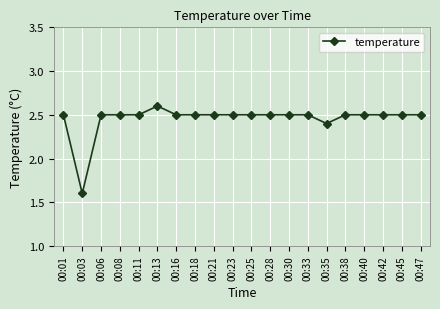

What is the average value?

2.5